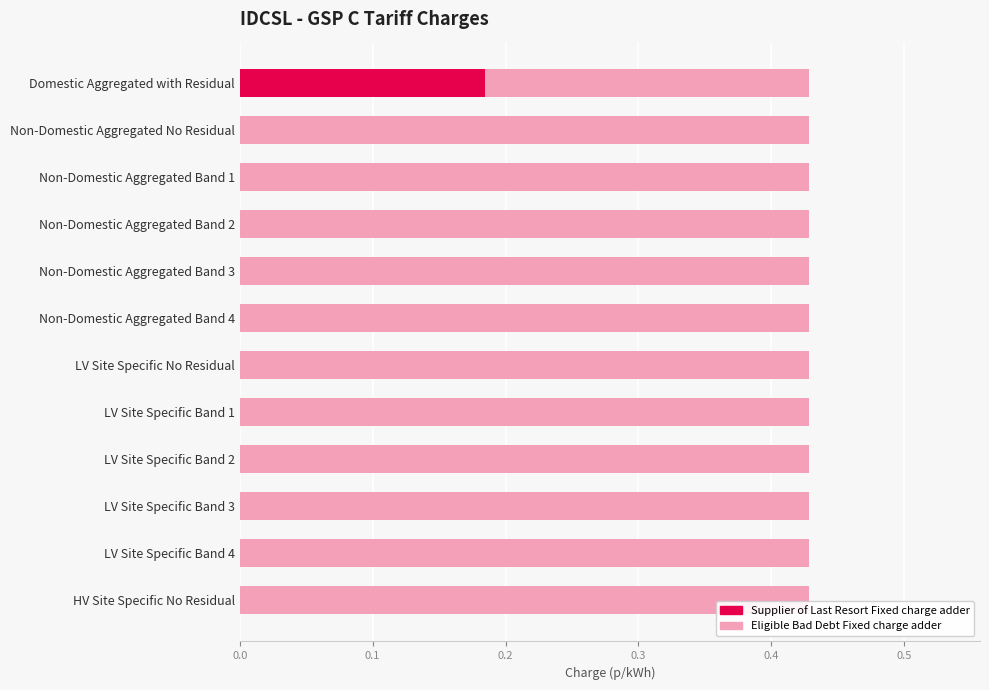

What is the sum of all Supplier of Last Resort Fixed charge adder values?

0.2